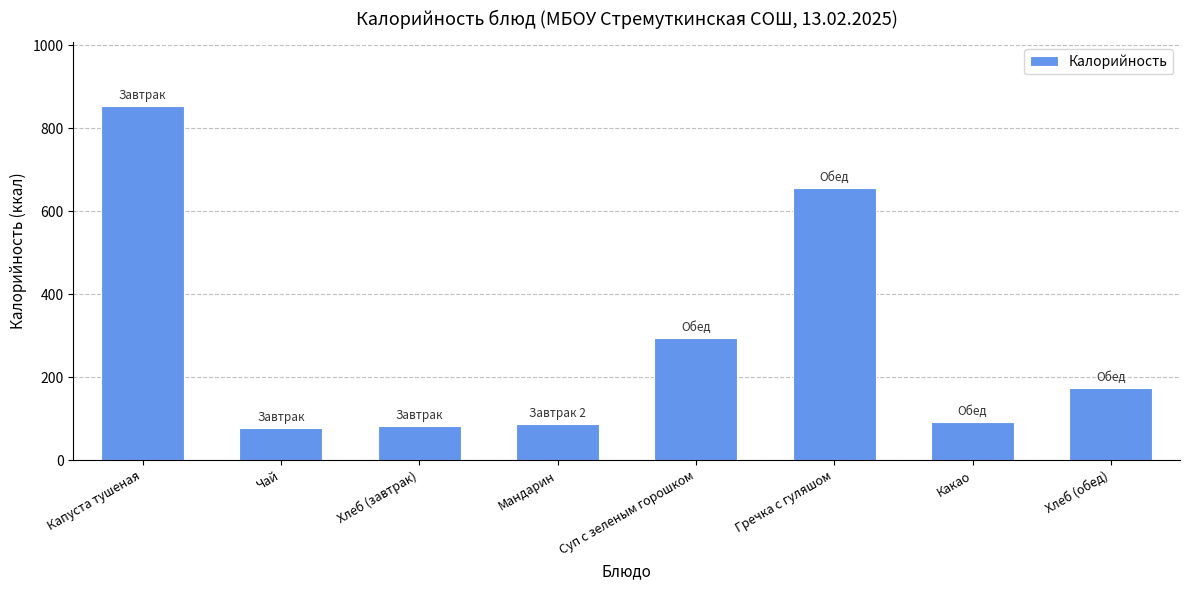

At which label is the value closest to 465?

Суп с зеленым горошком